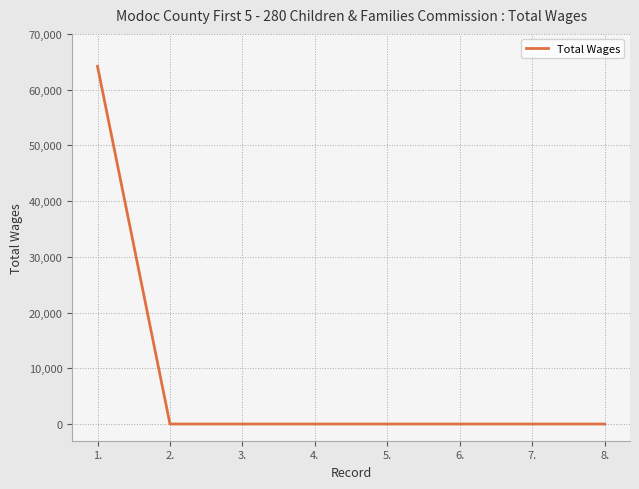

The value at 6. is 28750. True or false?

False